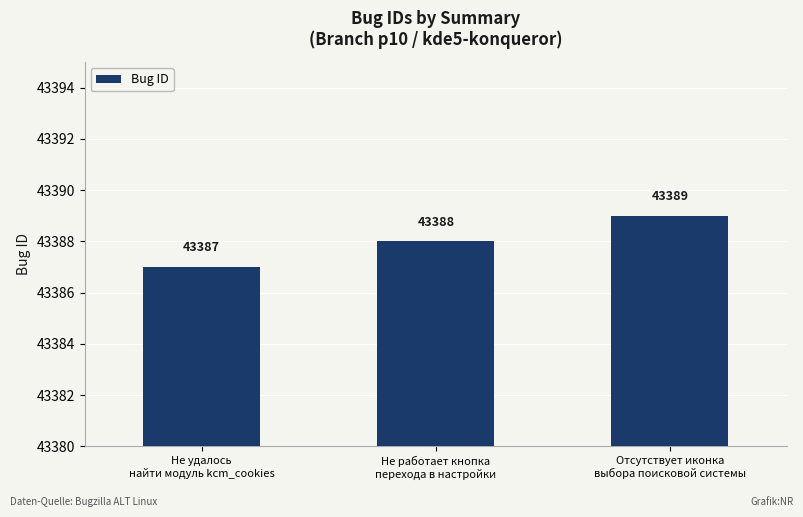

What is the label of the 1st bar from the right?

Отсутствует иконка
выбора поисковой системы